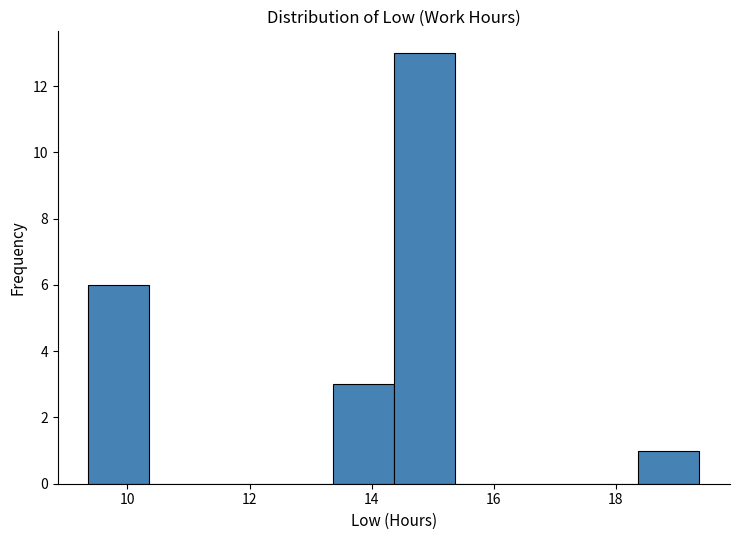

What is the height of the bar covering 13.4 to 14.4 on the x-axis? Neither the bar edges nor the heights are printed on the chart, so give them approximately, as read against the axes.

3